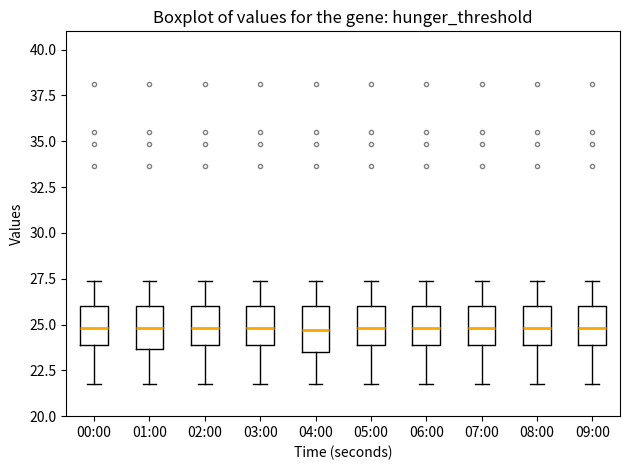

Where does the upper whisker of the box for 03:00 end on the y-axis? The values are not printed on the chart, so give them approximately, as read against the axis.

27.5